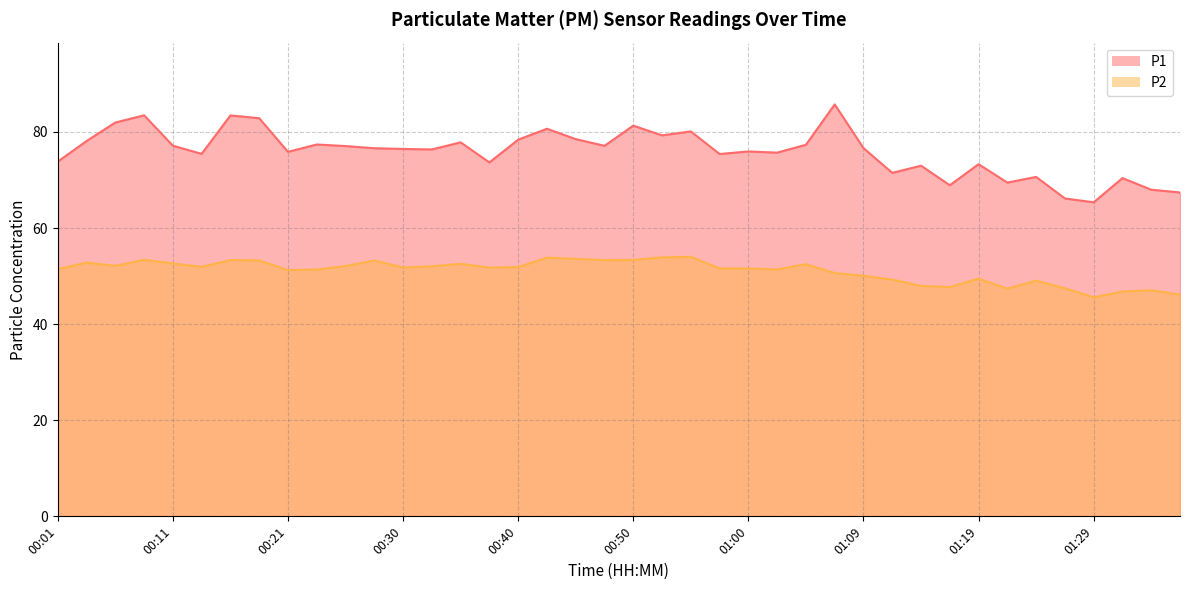

What is the approximate value of P2 at 00:16?

53.3